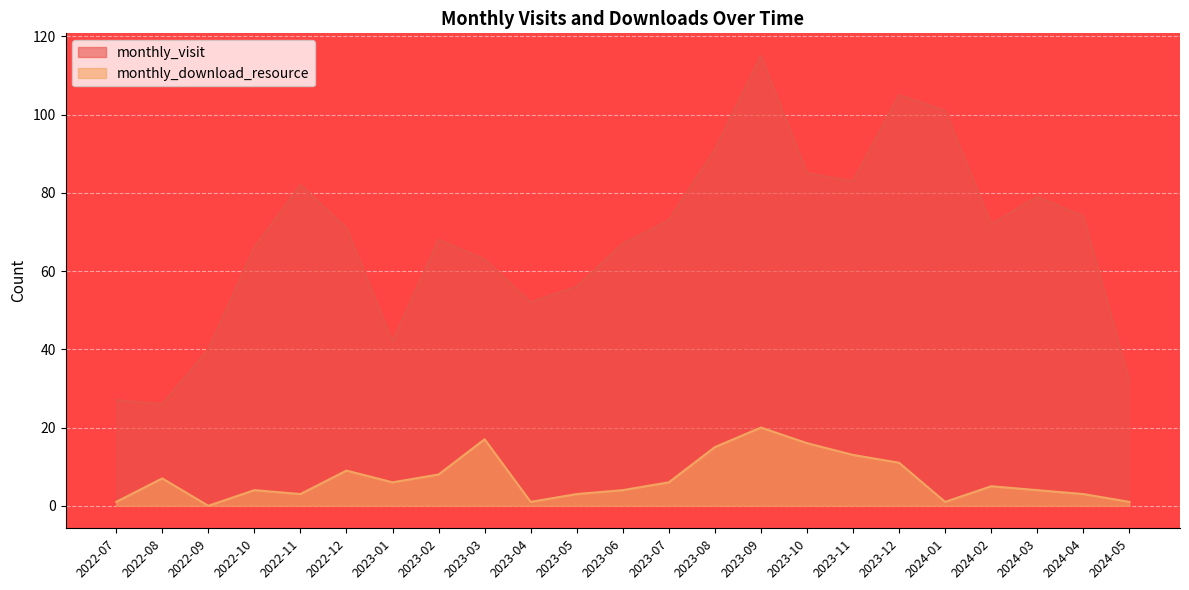

What is the average value of the monthly_download_resource series?

7